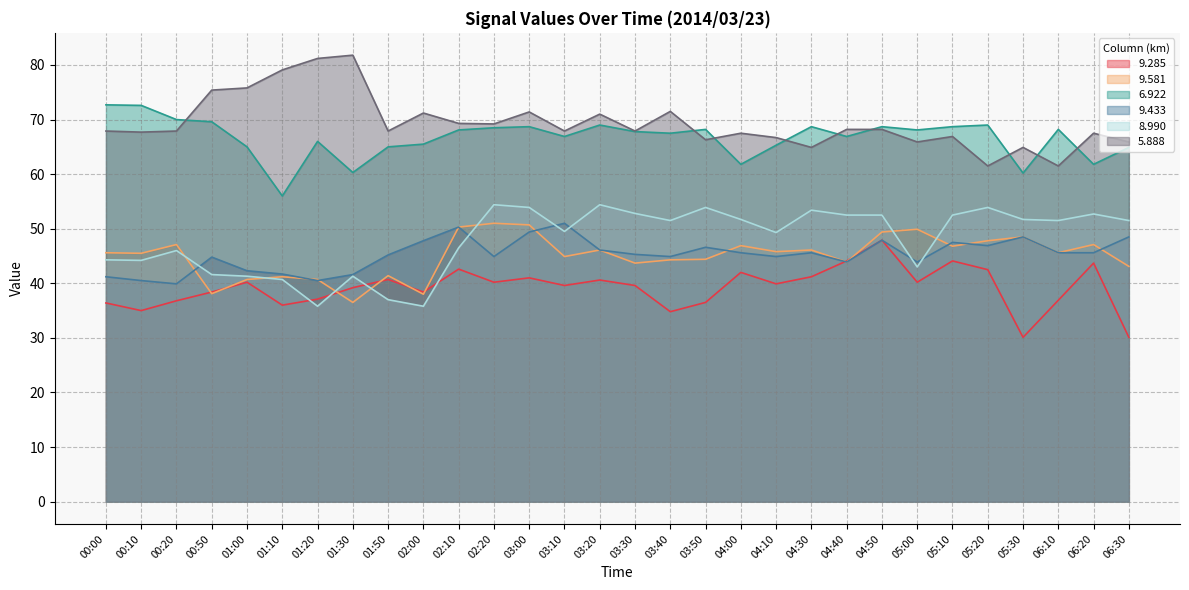

True or false: 8.990 has a value of 41.3 at 01:00.

True